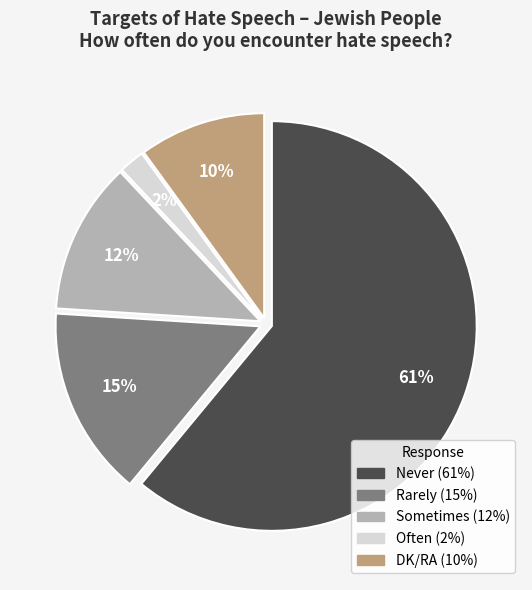

Is there any slice that represents more than half of the pie?

Yes